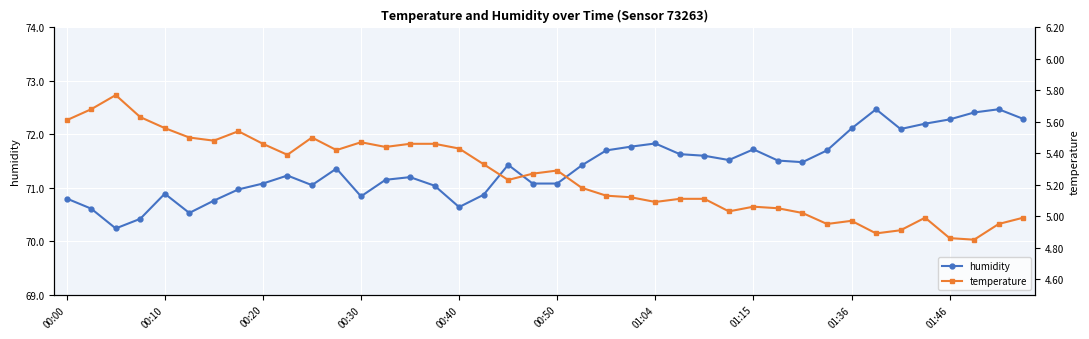

True or false: humidity and temperature cross at least once.

False